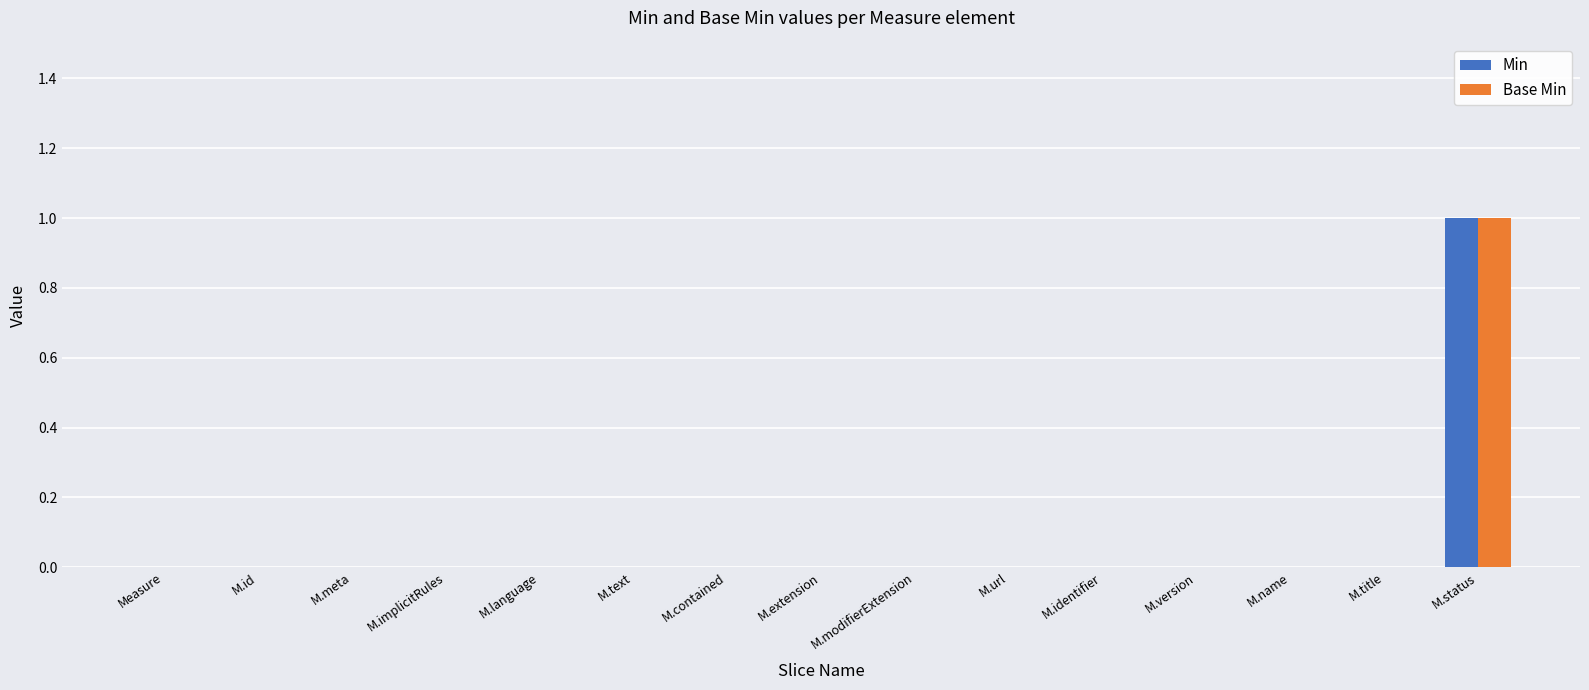

How many groups of bars are there?

15